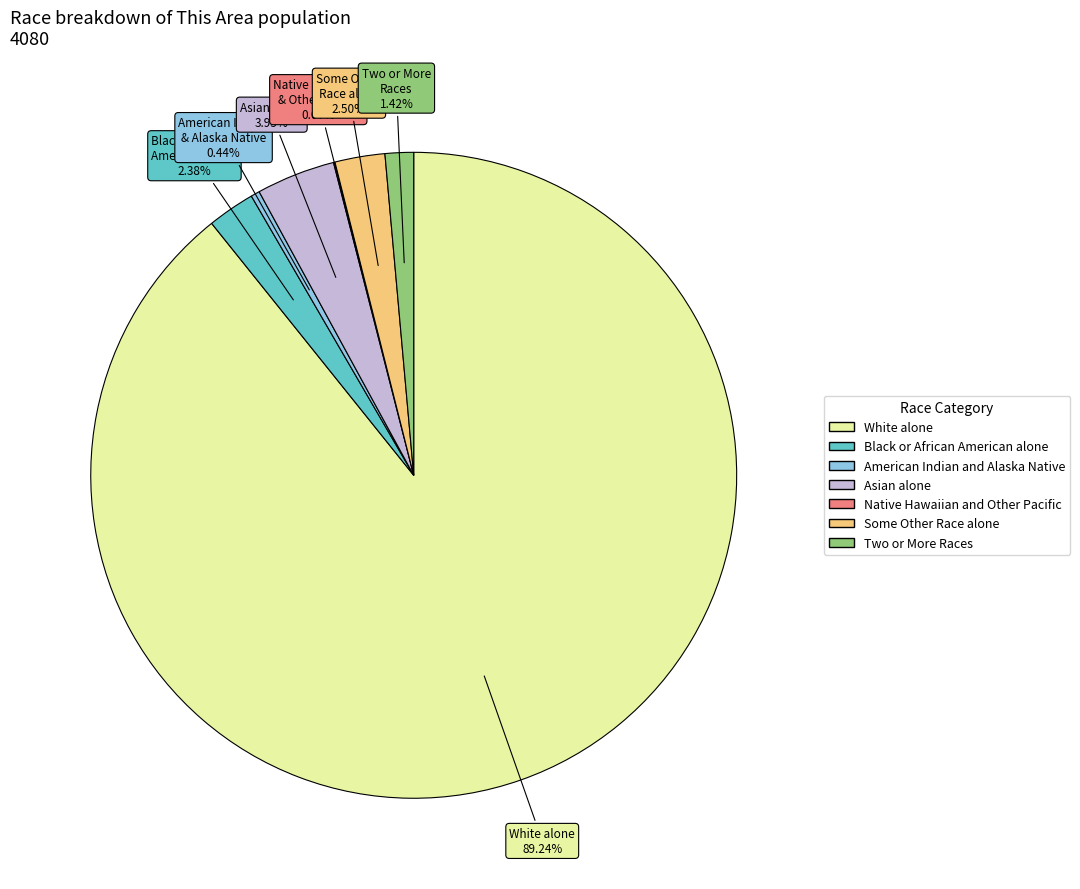

Which has a higher value, Some Other Race alone or Asian alone?

Asian alone